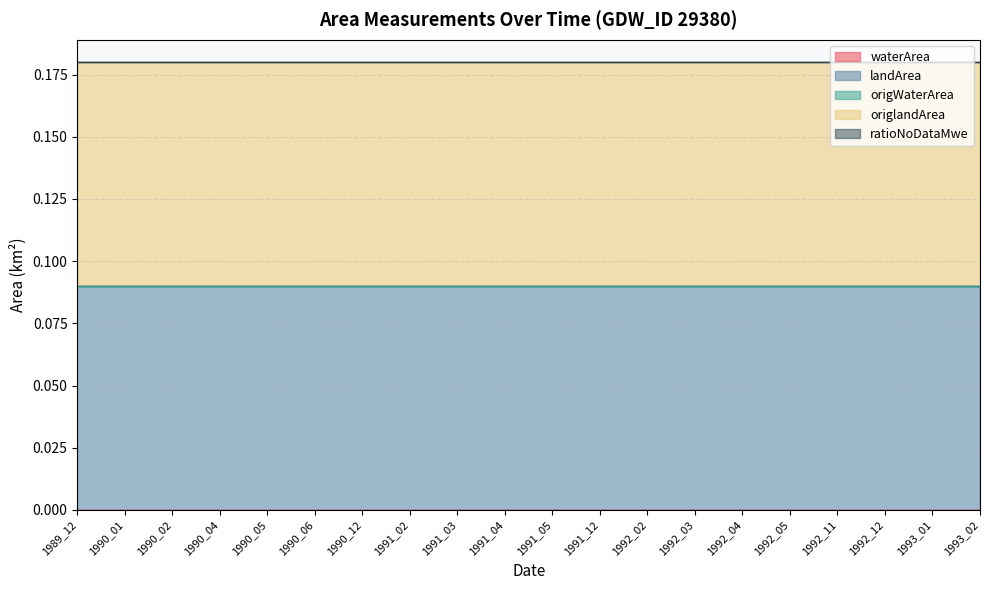

Reading left to right, what are all the values shown in this chart?

waterArea: 0.0	0.0	0.0	0.0	0.0	0.0	0.0	0.0	0.0	0.0	0.0	0.0	0.0	0.0	0.0	0.0	0.0	0.0	0.0	0.0
landArea: 0.1	0.1	0.1	0.1	0.1	0.1	0.1	0.1	0.1	0.1	0.1	0.1	0.1	0.1	0.1	0.1	0.1	0.1	0.1	0.1
origWaterArea: 0.0	0.0	0.0	0.0	0.0	0.0	0.0	0.0	0.0	0.0	0.0	0.0	0.0	0.0	0.0	0.0	0.0	0.0	0.0	0.0
origlandArea: 0.1	0.1	0.1	0.1	0.1	0.1	0.1	0.1	0.1	0.1	0.1	0.1	0.1	0.1	0.1	0.1	0.1	0.1	0.1	0.1
ratioNoDataMwe: 0.0	0.0	0.0	0.0	0.0	0.0	0.0	0.0	0.0	0.0	0.0	0.0	0.0	0.0	0.0	0.0	0.0	0.0	0.0	0.0